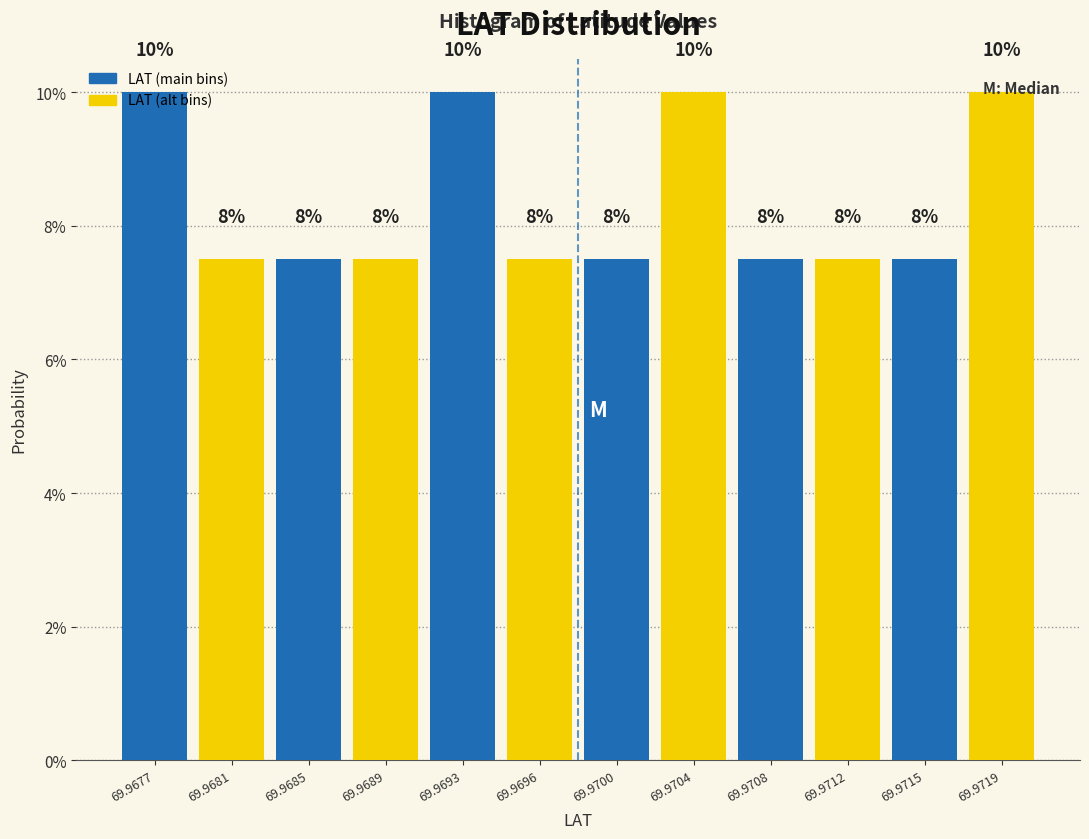

Does the chart contain any negative values?

No